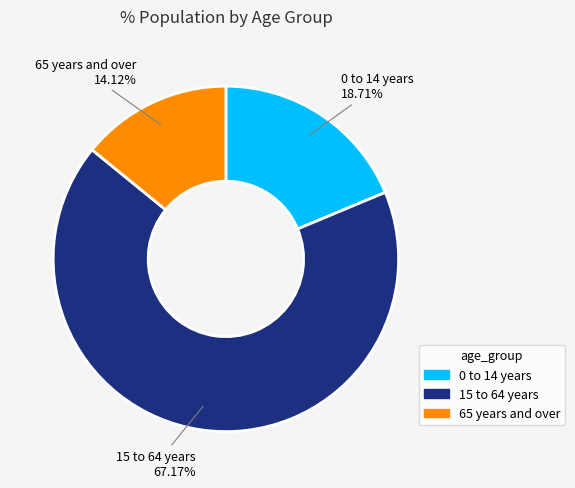

Rank the categories by value from lowest to highest.

65 years and over, 0 to 14 years, 15 to 64 years